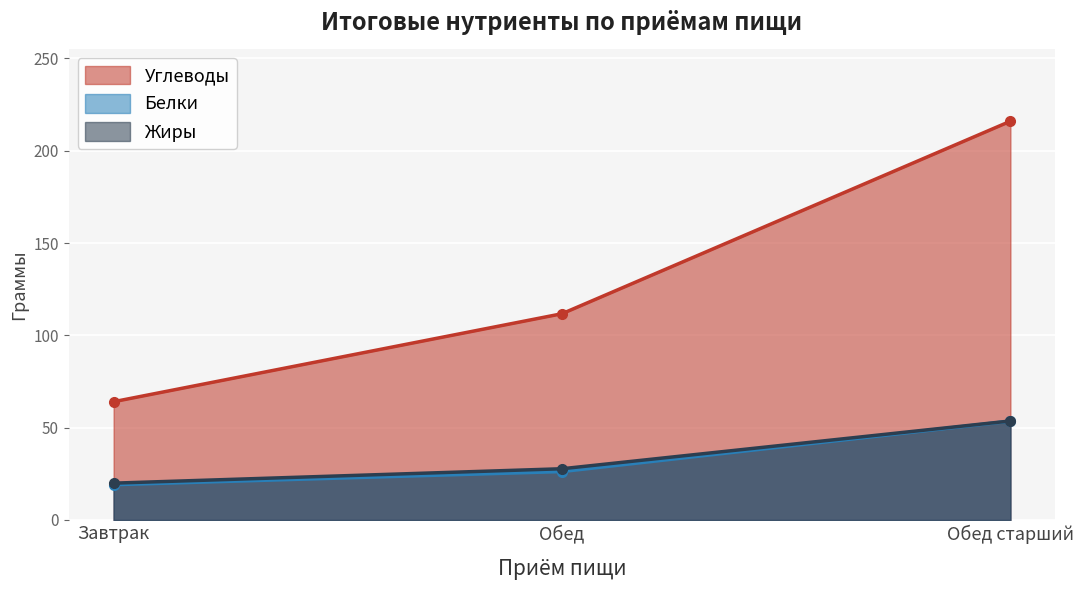

Which series has the widest spread of values?

Углеводы